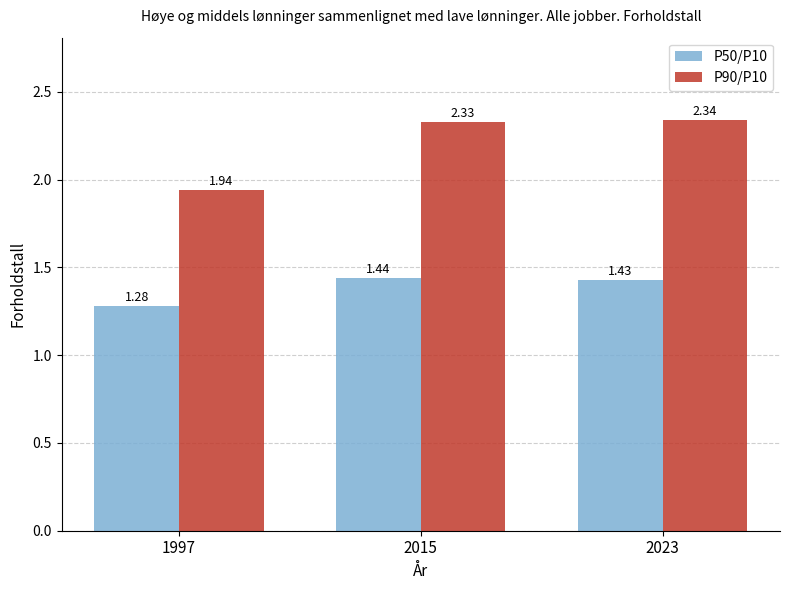

Between 1997 and 2023, which series saw the biggest shift?

P90/P10